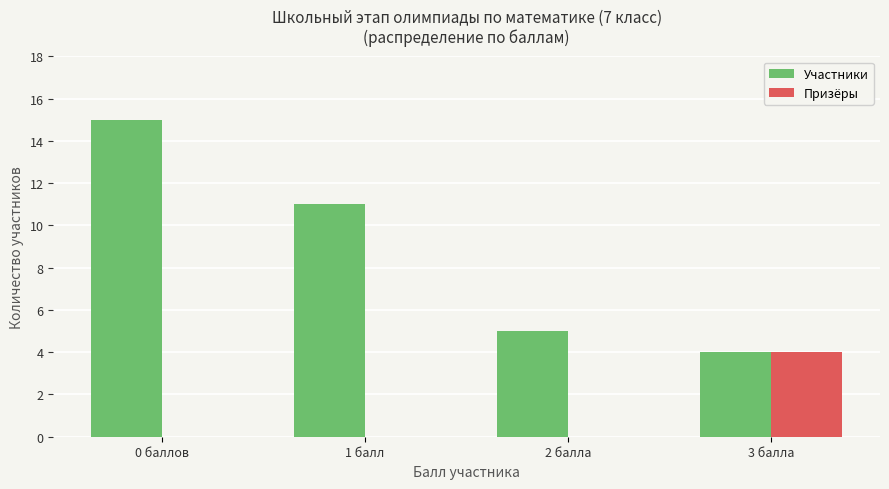

The Призёры series shows 0 at 0 баллов. True or false?

True